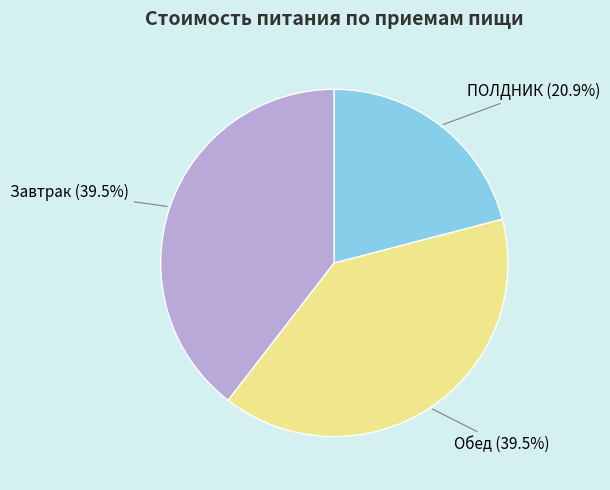

Is the sum of Завтрак and Обед greater than half?

Yes